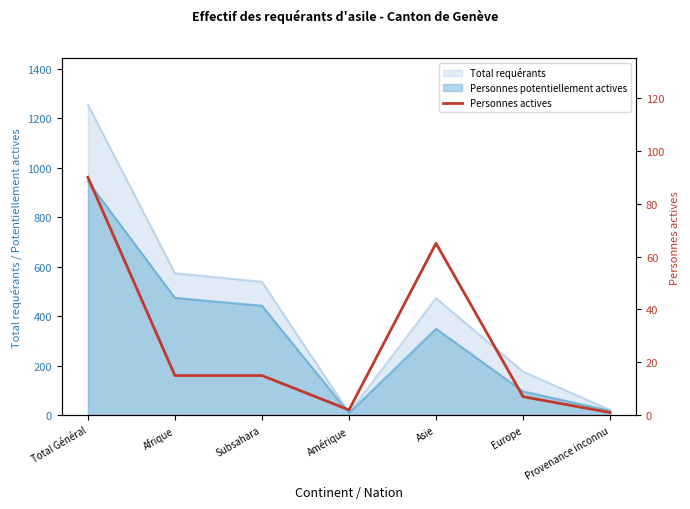

The value at Europe is 11. True or false?

False